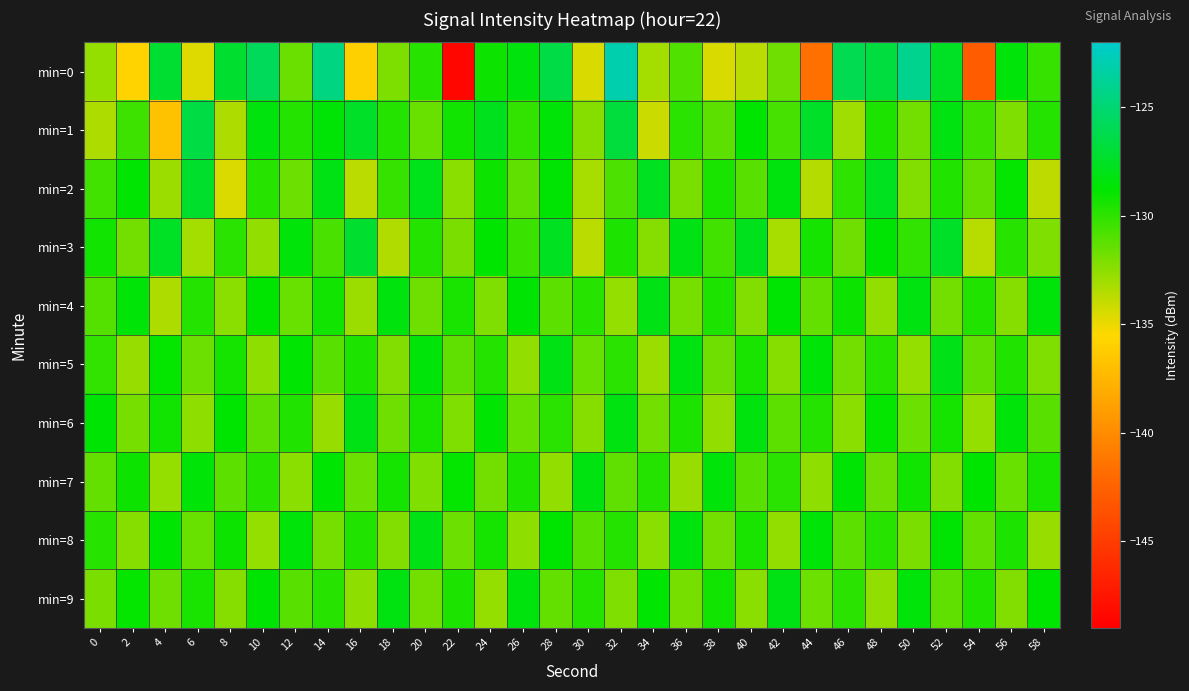

What is the total value across all series at 38?

-1308.8